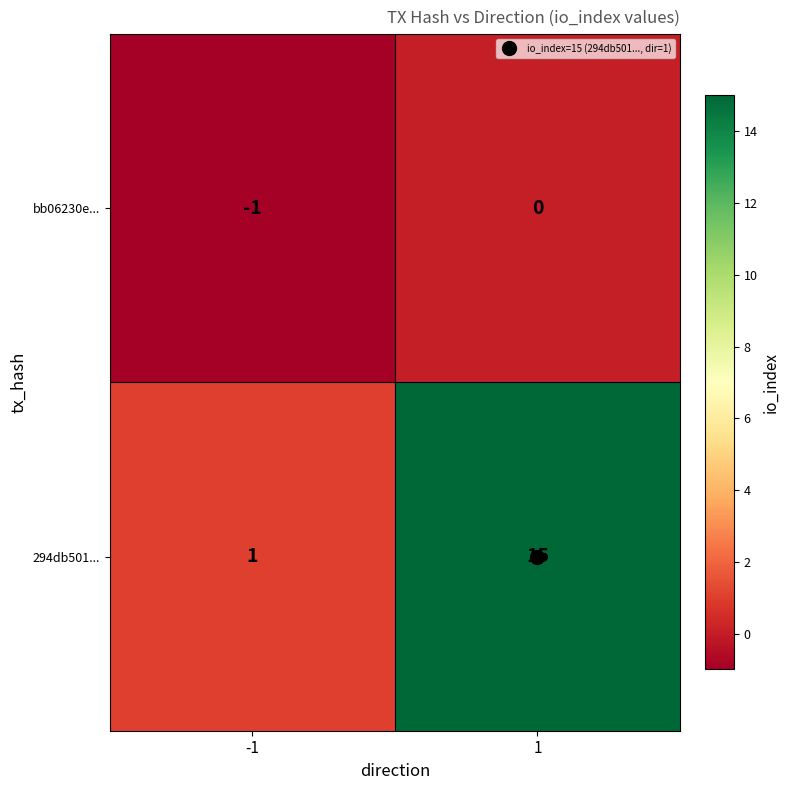

Is the value of 294db501... at 1 greater than the value of bb06230e... at 1?

Yes